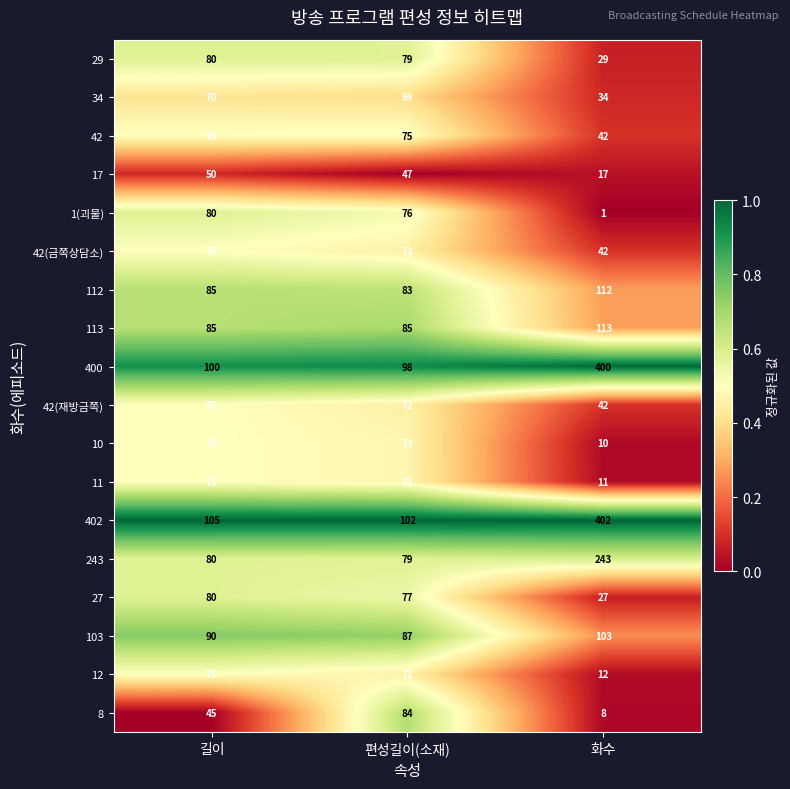

Between 길이 and 화수, which series saw the biggest shift?

400